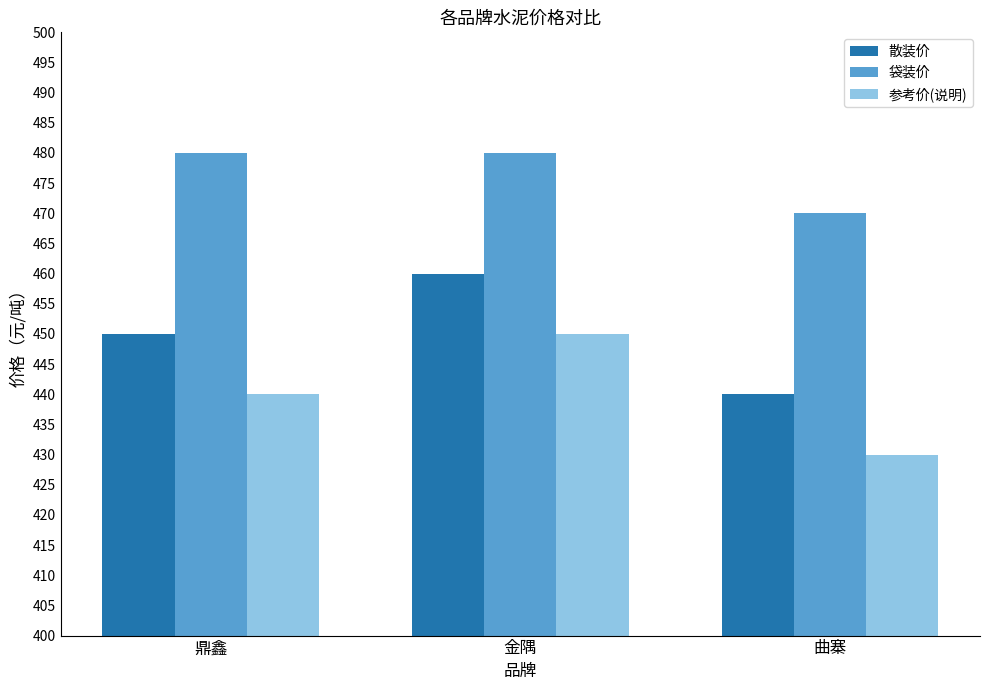

Rank the categories by 参考价(说明) value from highest to lowest.

金隅, 鼎鑫, 曲寨